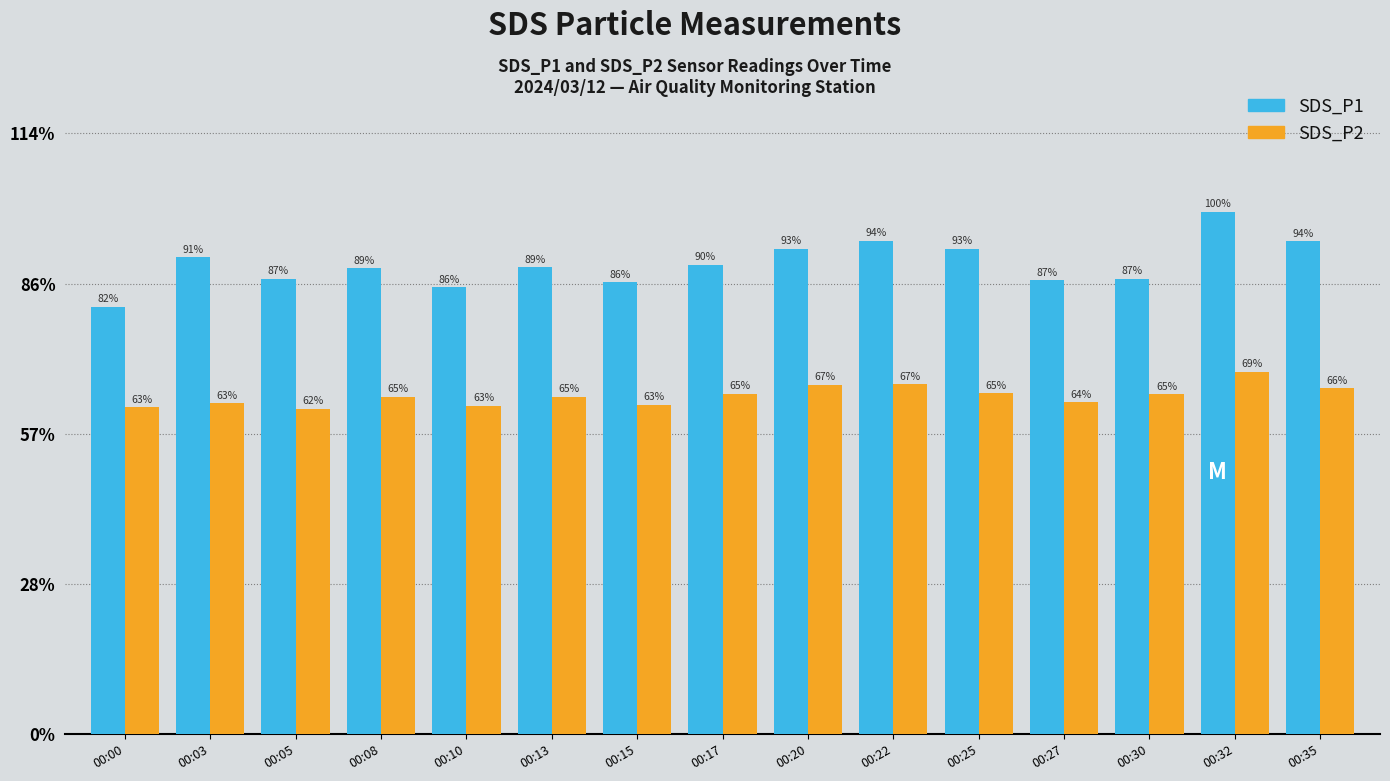

Rank the categories by SDS_P1 value from highest to lowest.

00:32, 00:22, 00:35, 00:20, 00:25, 00:03, 00:17, 00:13, 00:08, 00:05, 00:30, 00:27, 00:15, 00:10, 00:00